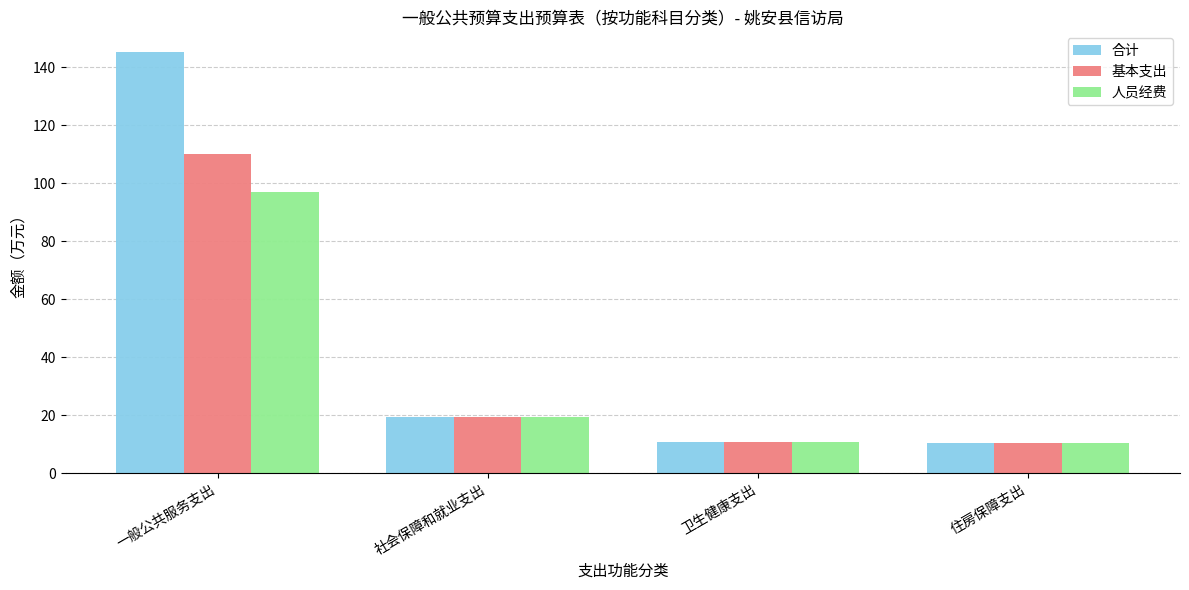

Which series changed the most between 一般公共服务支出 and 社会保障和就业支出?

合计